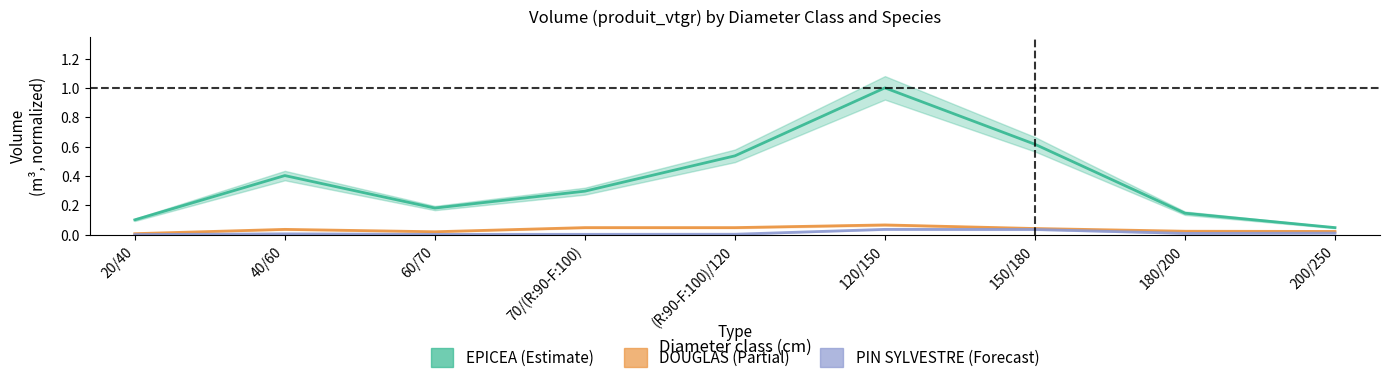

The value of PIN SYLVESTRE at 70/(R:90-F:100) is 0.0. True or false?

False